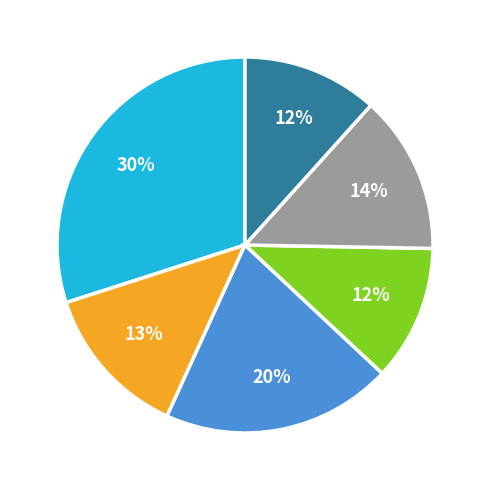

Is there any slice that represents more than half of the pie?

No